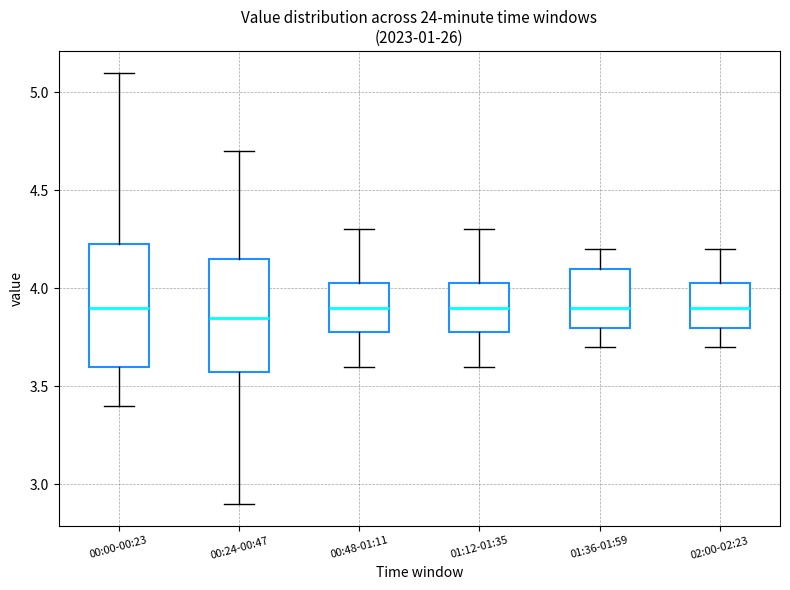

Reading left to right, transcribe this box plot: for each box, give where its median line is, the range the box spans, and where its two whiskers end, as read against the y-axis. The values are not printed on the chart, so give them approximately, as read against the axis.

00:00-00:23: median 3.90, box 3.60 to 4.25, whiskers 3.40 to 5.10
00:24-00:47: median 3.85, box 3.60 to 4.15, whiskers 2.90 to 4.70
00:48-01:11: median 3.90, box 3.80 to 4.05, whiskers 3.60 to 4.30
01:12-01:35: median 3.90, box 3.80 to 4.05, whiskers 3.60 to 4.30
01:36-01:59: median 3.90, box 3.80 to 4.10, whiskers 3.70 to 4.20
02:00-02:23: median 3.90, box 3.80 to 4.05, whiskers 3.70 to 4.20